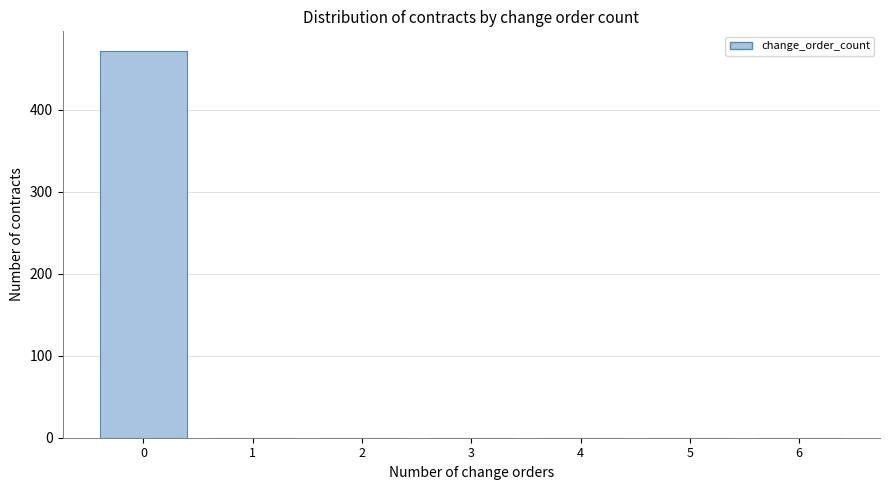

Reading left to right, what are all the values shown in this chart?

0=472	1=0	2=0	3=0	4=0	5=0	6=0